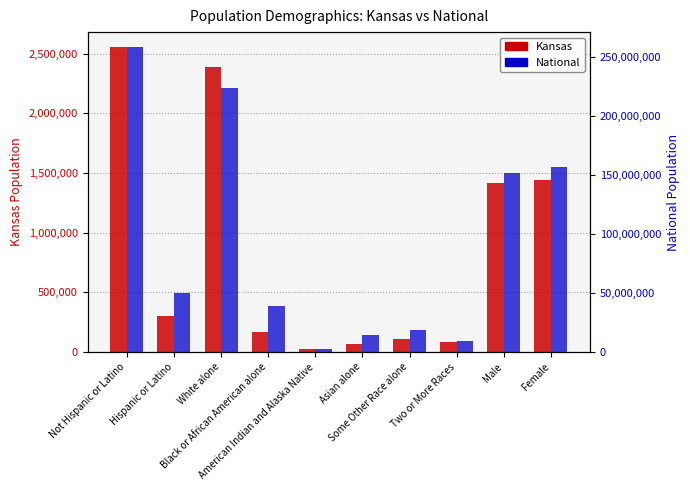

Is the value of National at White alone greater than the value of Kansas at Hispanic or Latino?

Yes